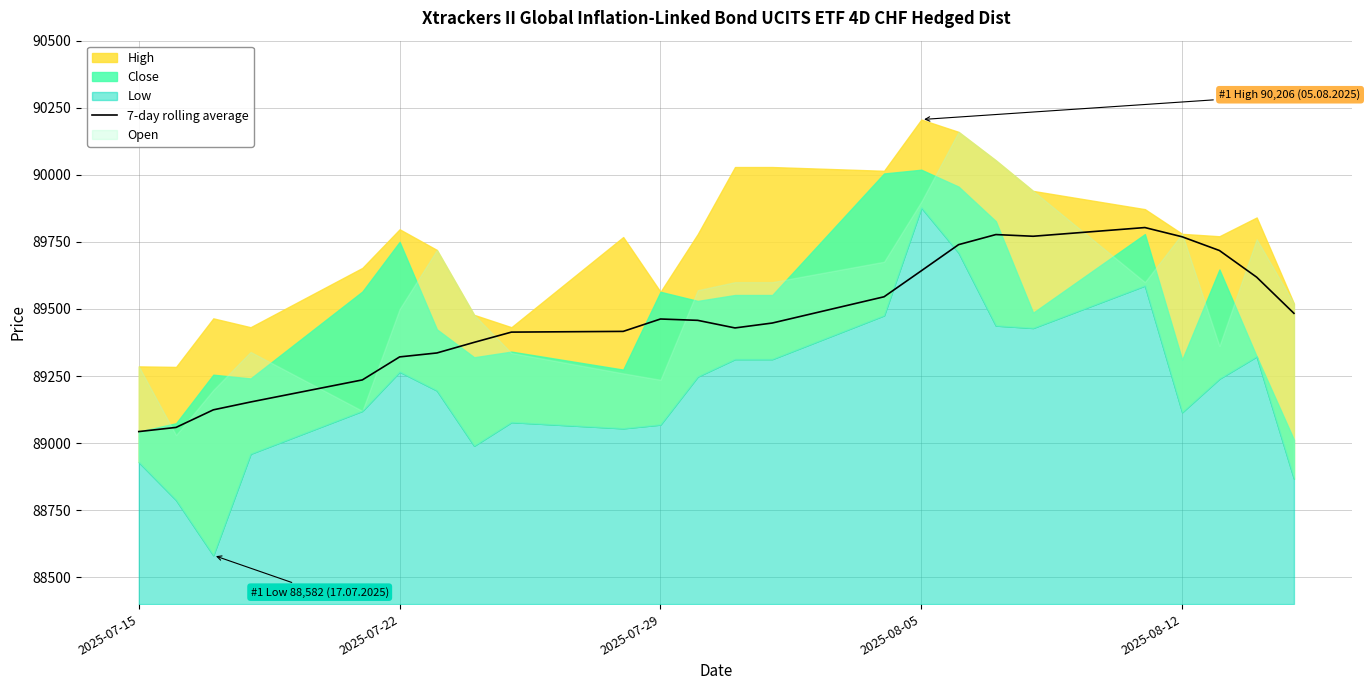

How many lines are shown in the chart?

1